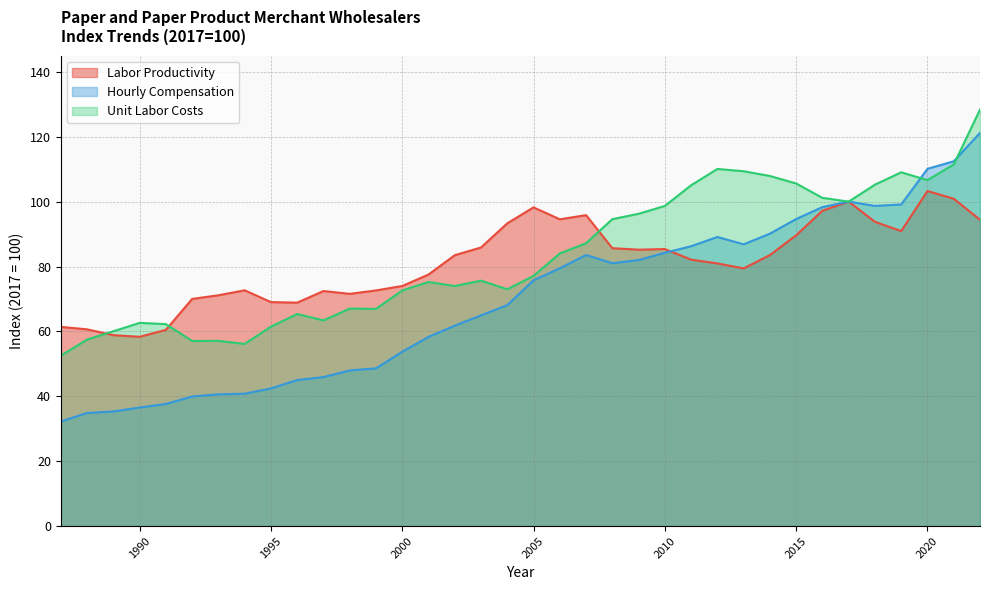

What is the total value across all series at 2000?

200.4